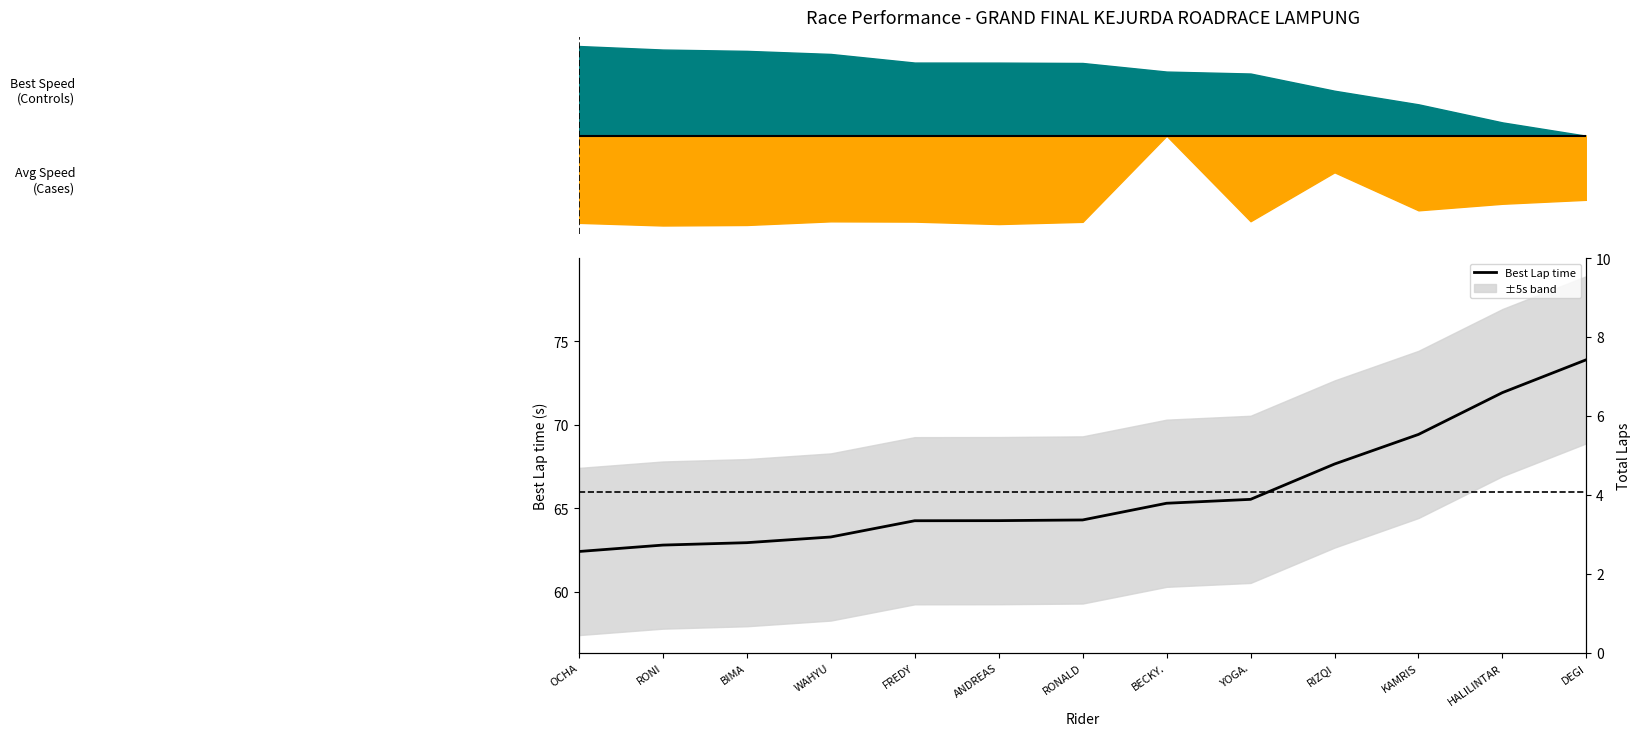

How many values are below 64?

4